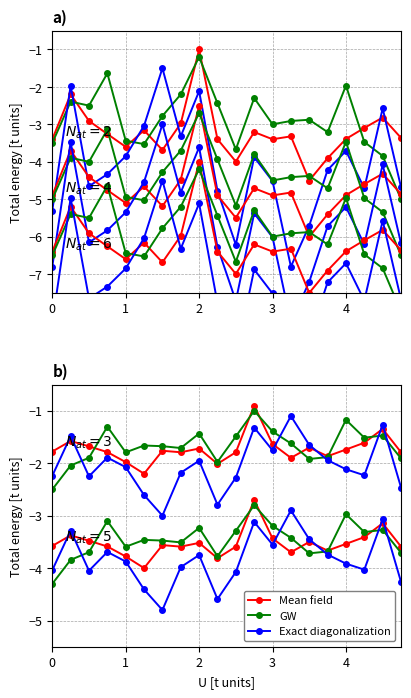

What is the value of the Exact diagonalization point at the 19th from the left?

-1.3